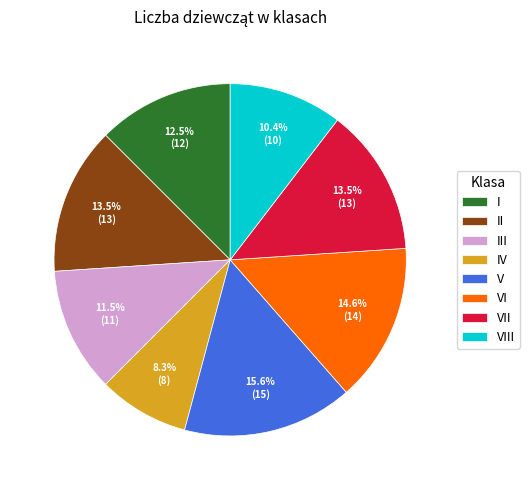

Does any single category account for the majority?

No